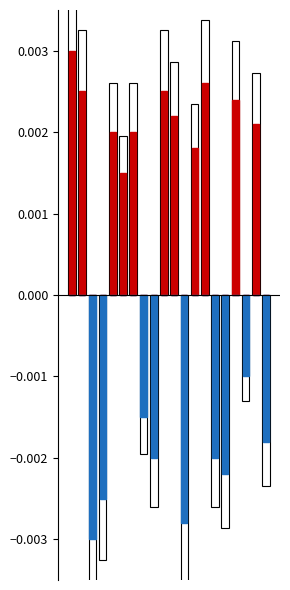

List the series in order of their peak value, lowest first.

Negative, Positive